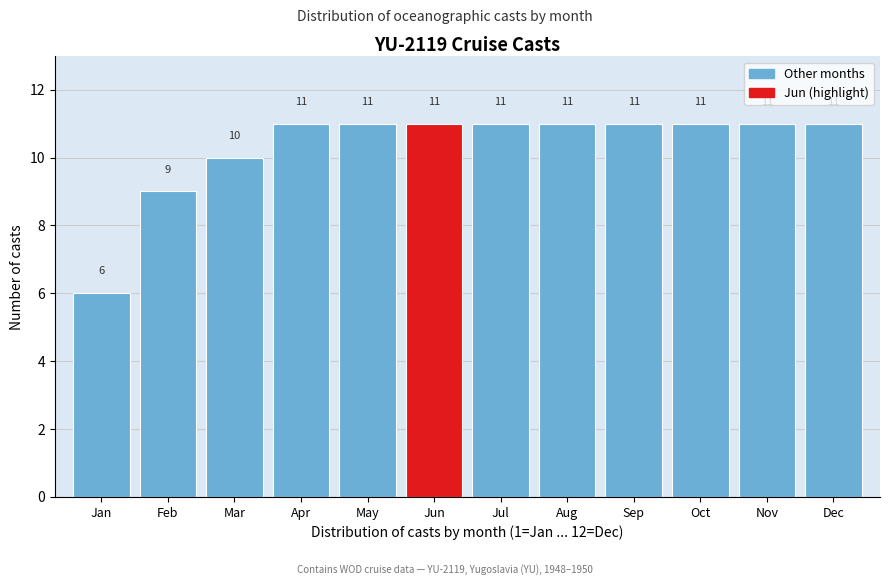

Reading left to right, what are all the values shown in this chart?

Jan=6	Feb=9	Mar=10	Apr=11	May=11	Jun=11	Jul=11	Aug=11	Sep=11	Oct=11	Nov=11	Dec=11